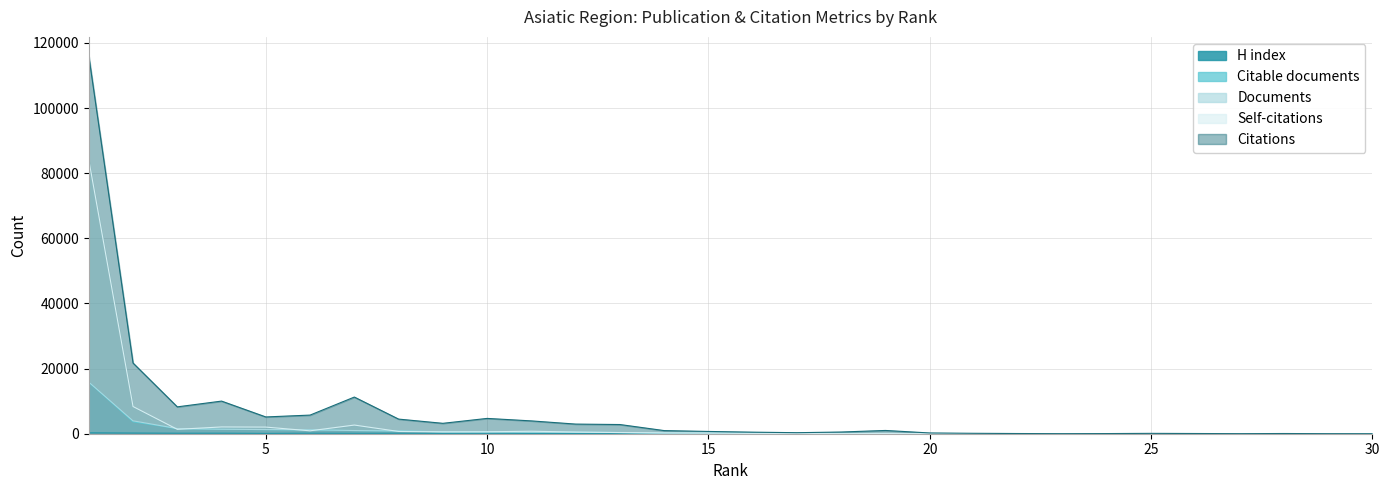

Where do H index and Citations first cross each other?

28 and 29